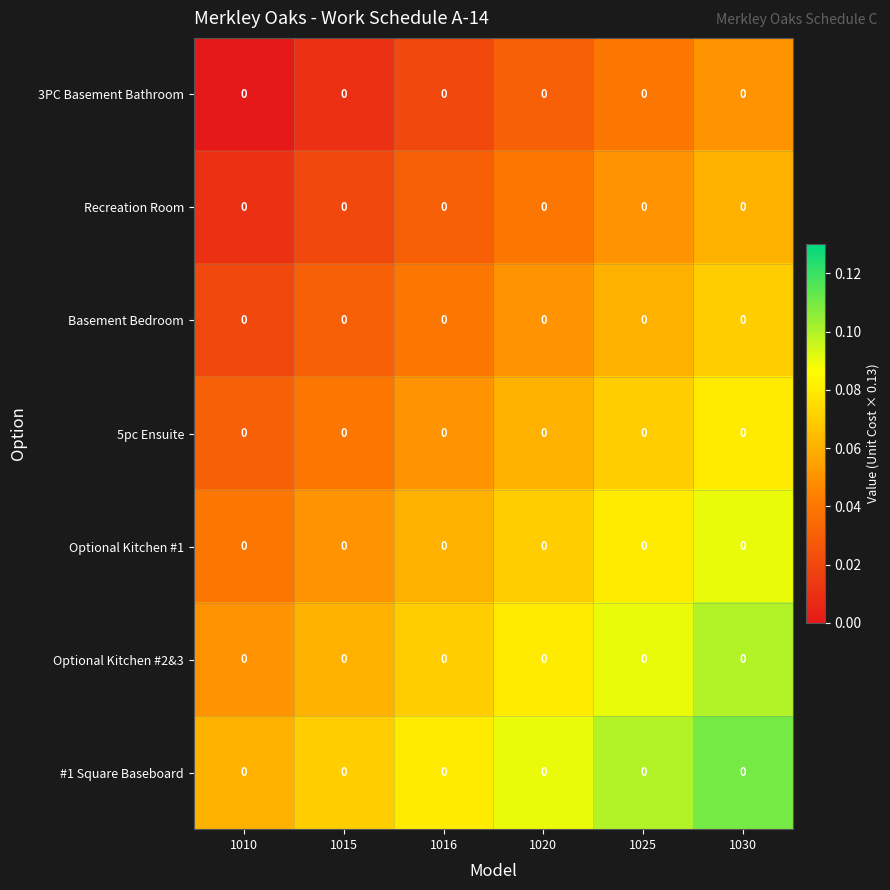

Which series has the largest total across all categories?

#1 Square Baseboard